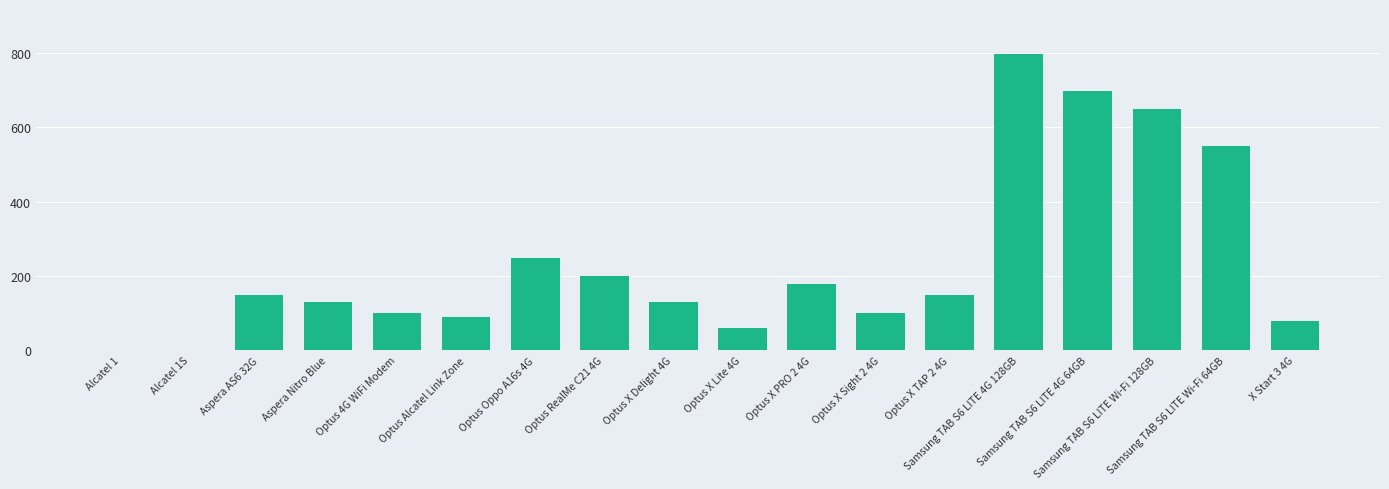

Count the number of data series in this chart.

1